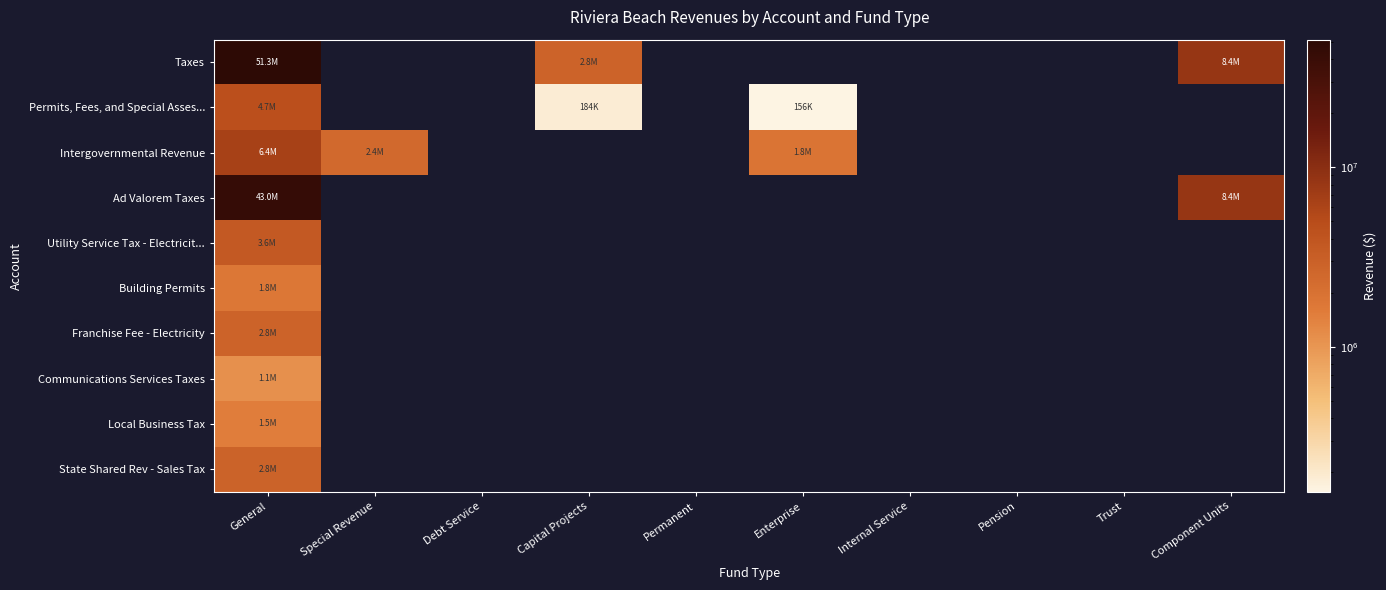

At which category is the sum across all series the highest?

General